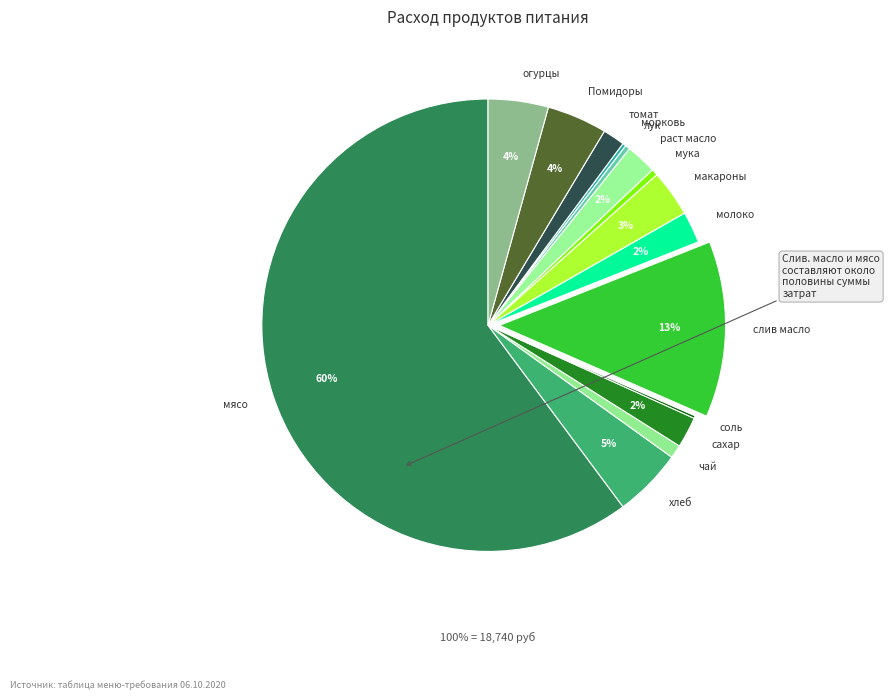

What is the ratio of the value at Помидоры to the value at мука?

9.4